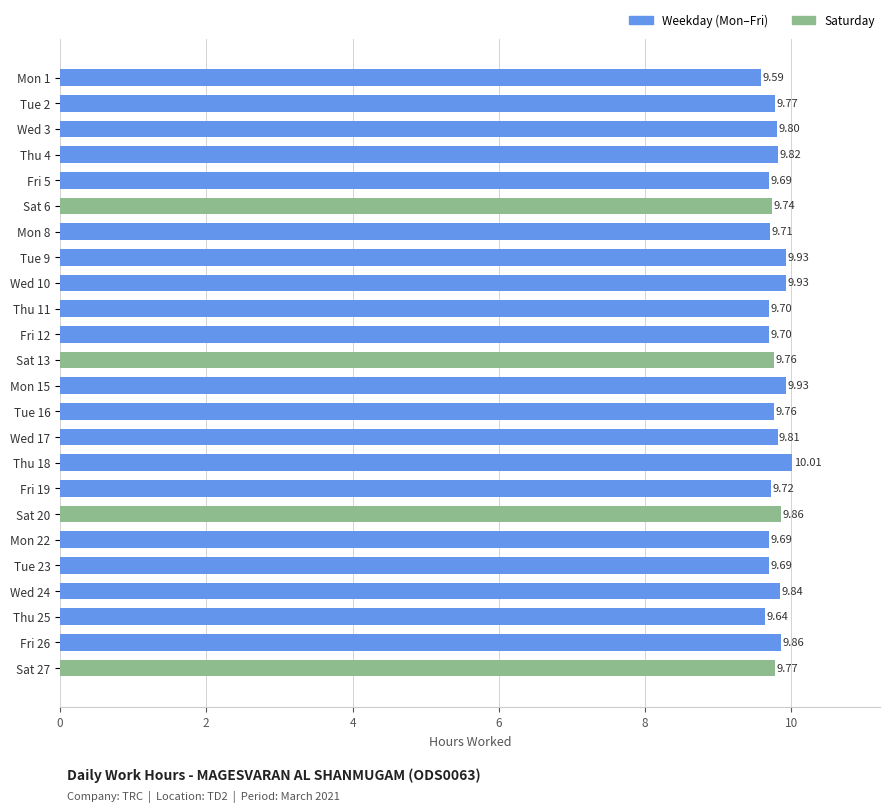

What is the difference between the second highest and second lowest values?

0.3